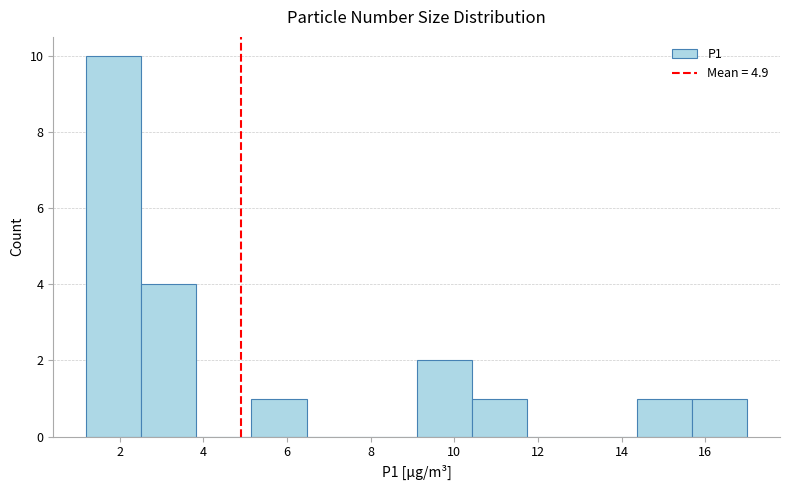

Over which range of the x-axis is the bar tallest?

1.2 to 2.6